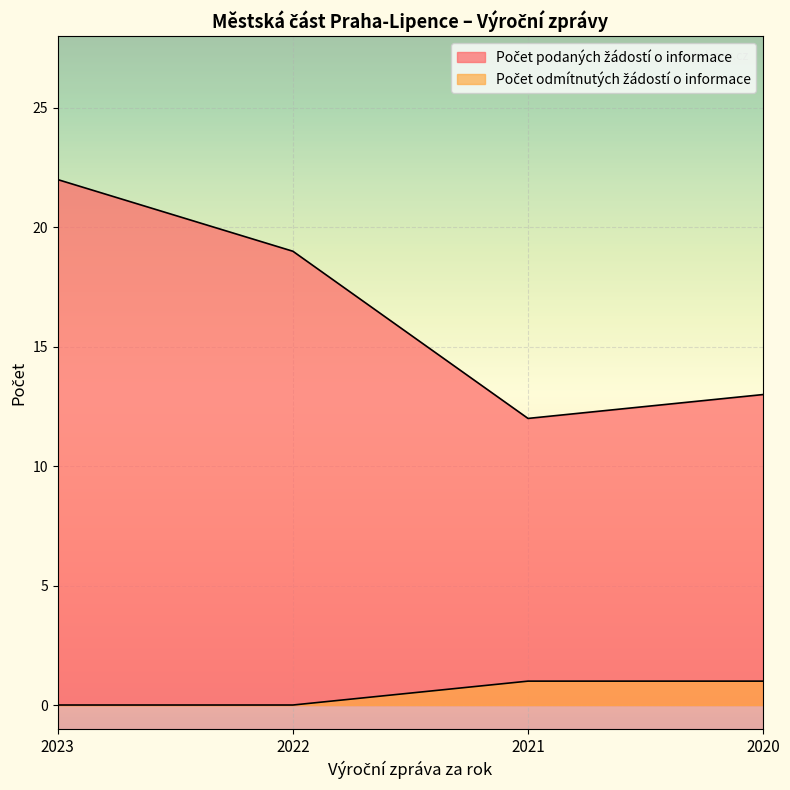

What is the value of the Počet podaných žádostí o informace point at the 1st from the left?

22